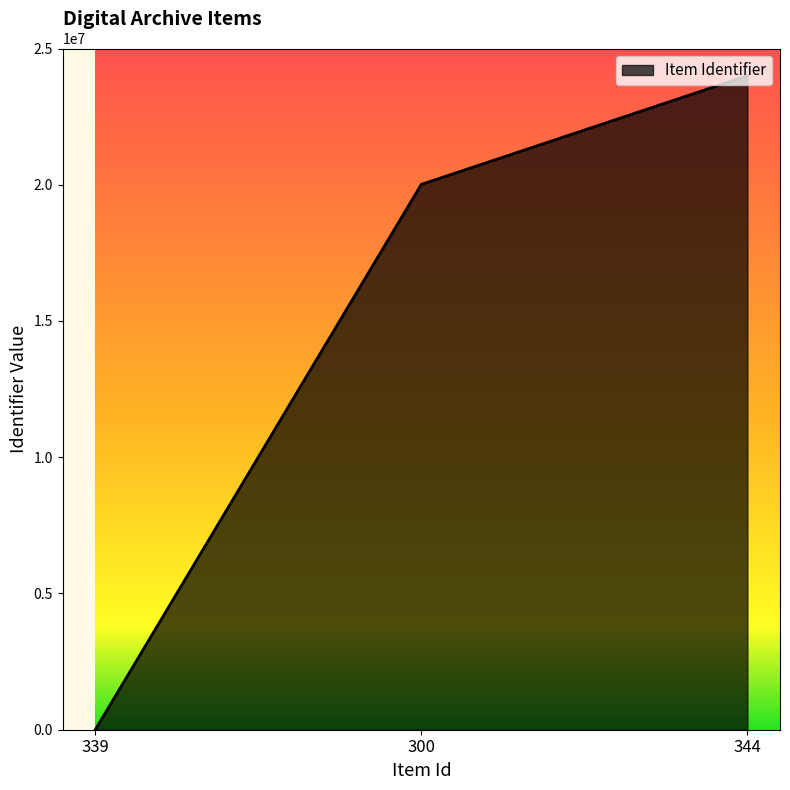

At which category does the chart reach its minimum across all series?

339